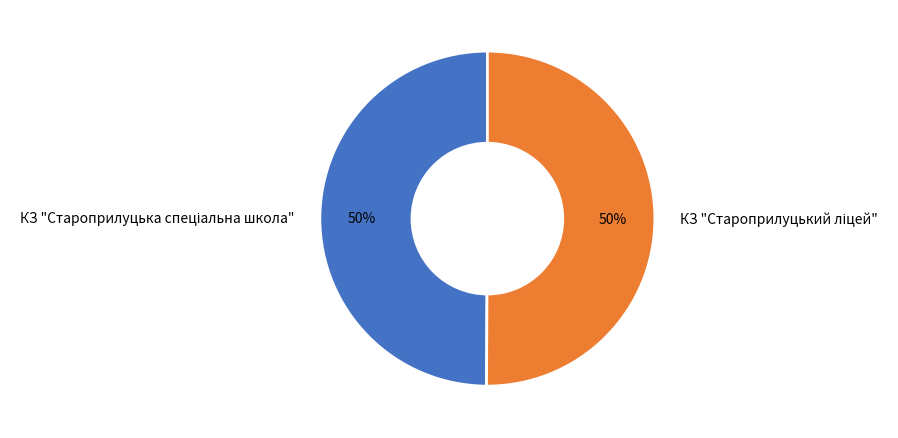

To the nearest percent, what is the average slice percentage?

50%